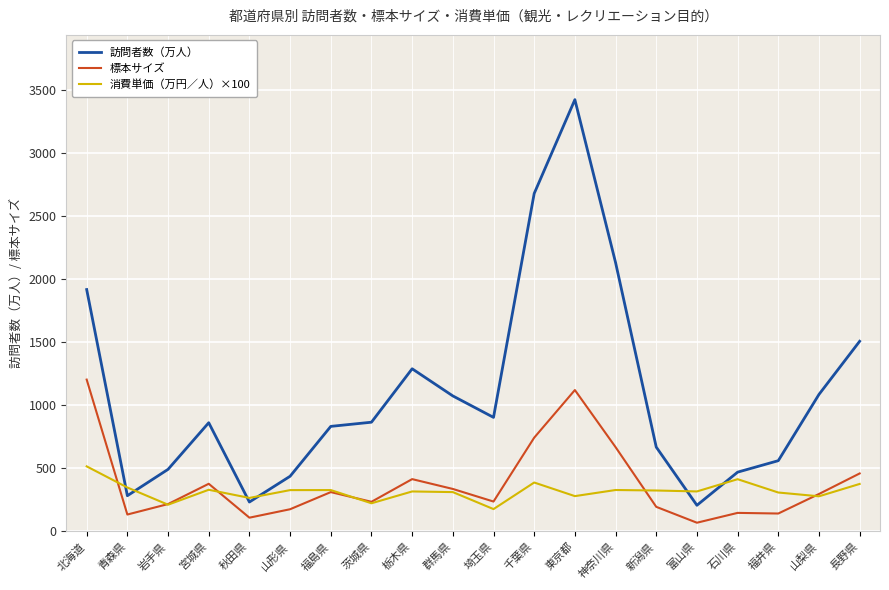

At how many categories does at least one series exceed 1018?

8